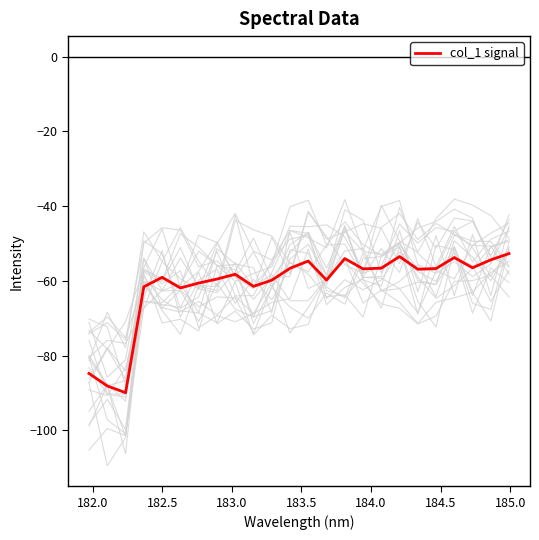

What is the greatest value displayed?

-52.7